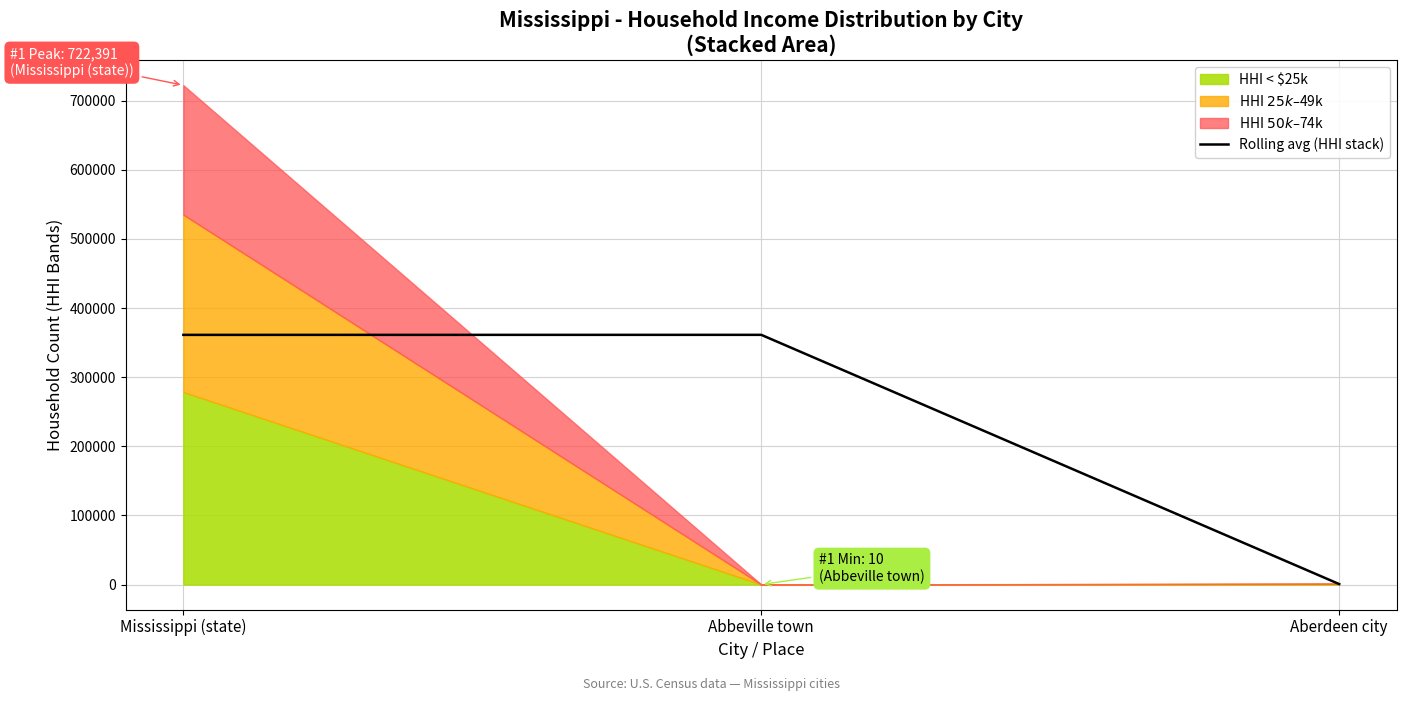

Where is Rolling avg (HHI stack) nearest to the value 180967?

Mississippi (state)